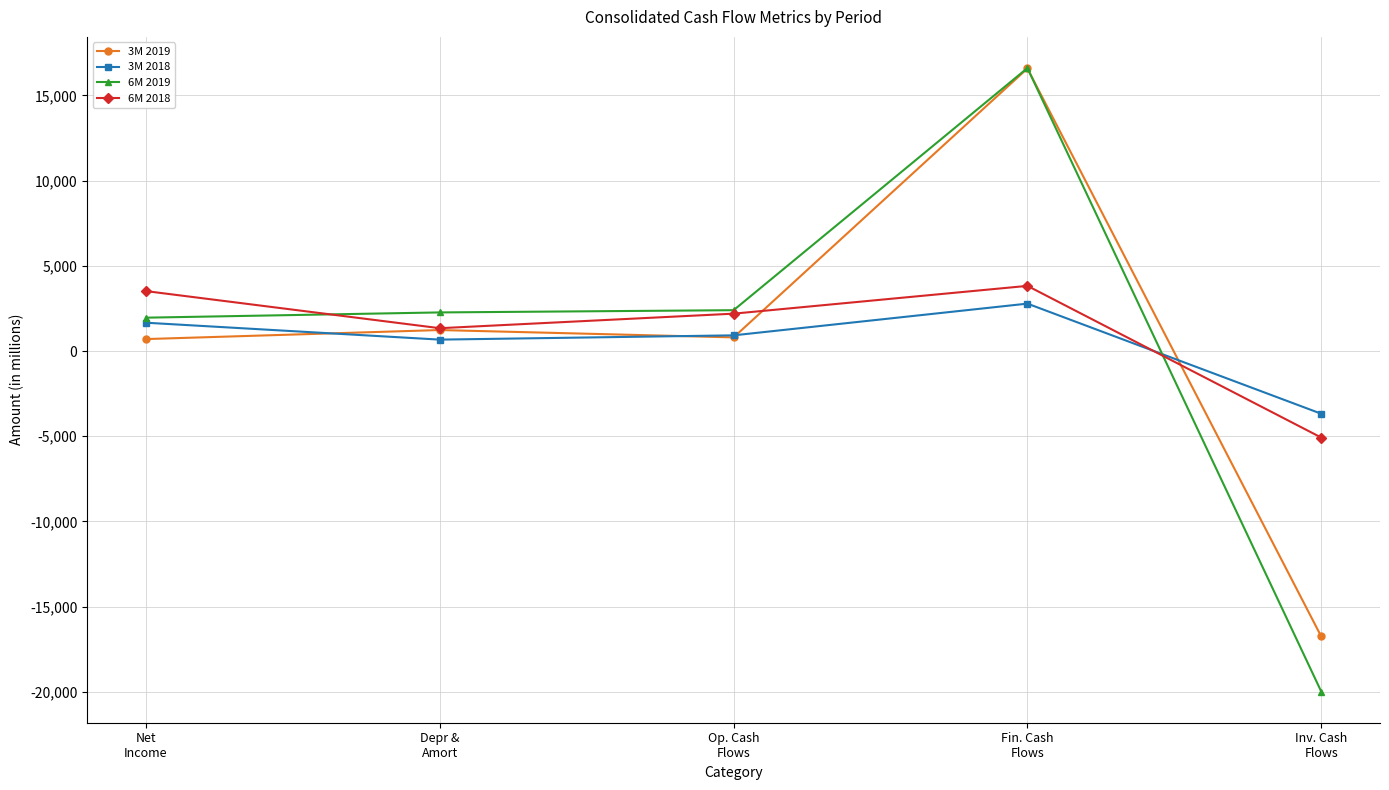

What is the lowest value of the 3M 2018 series?

-3677